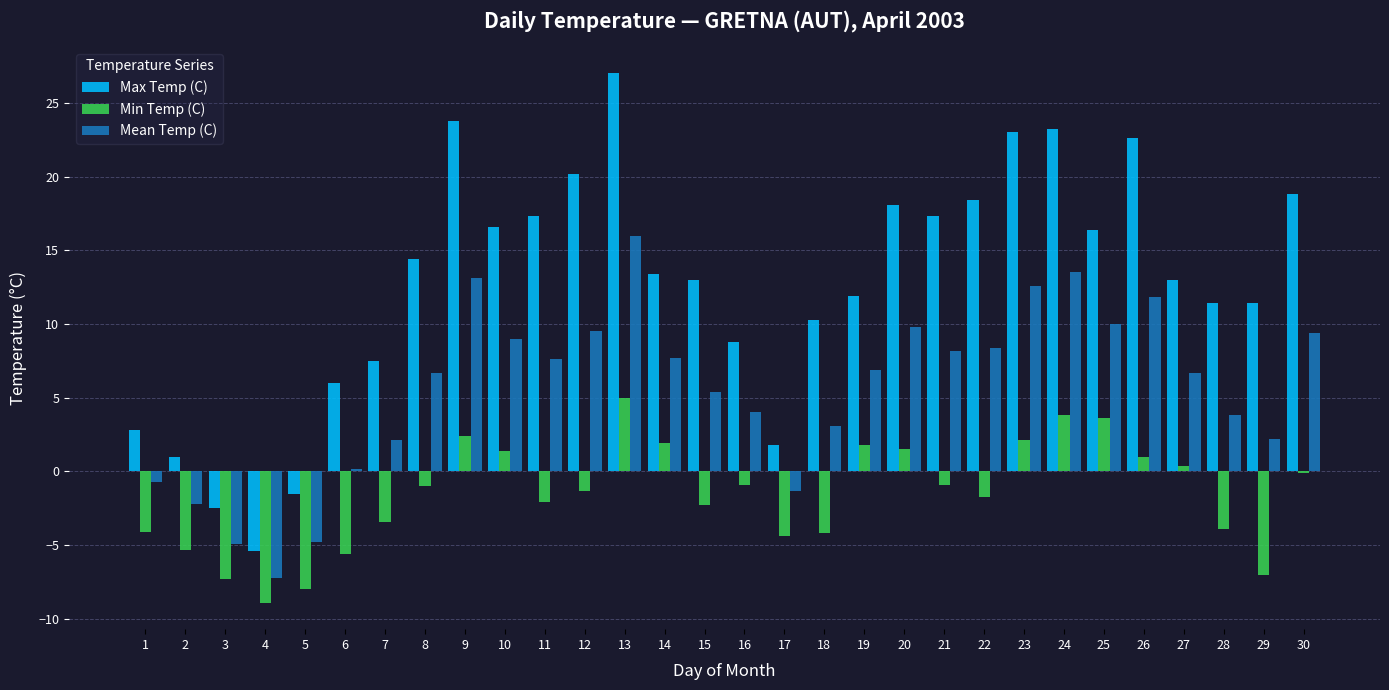

What is the total value across all series at 3?

-14.7